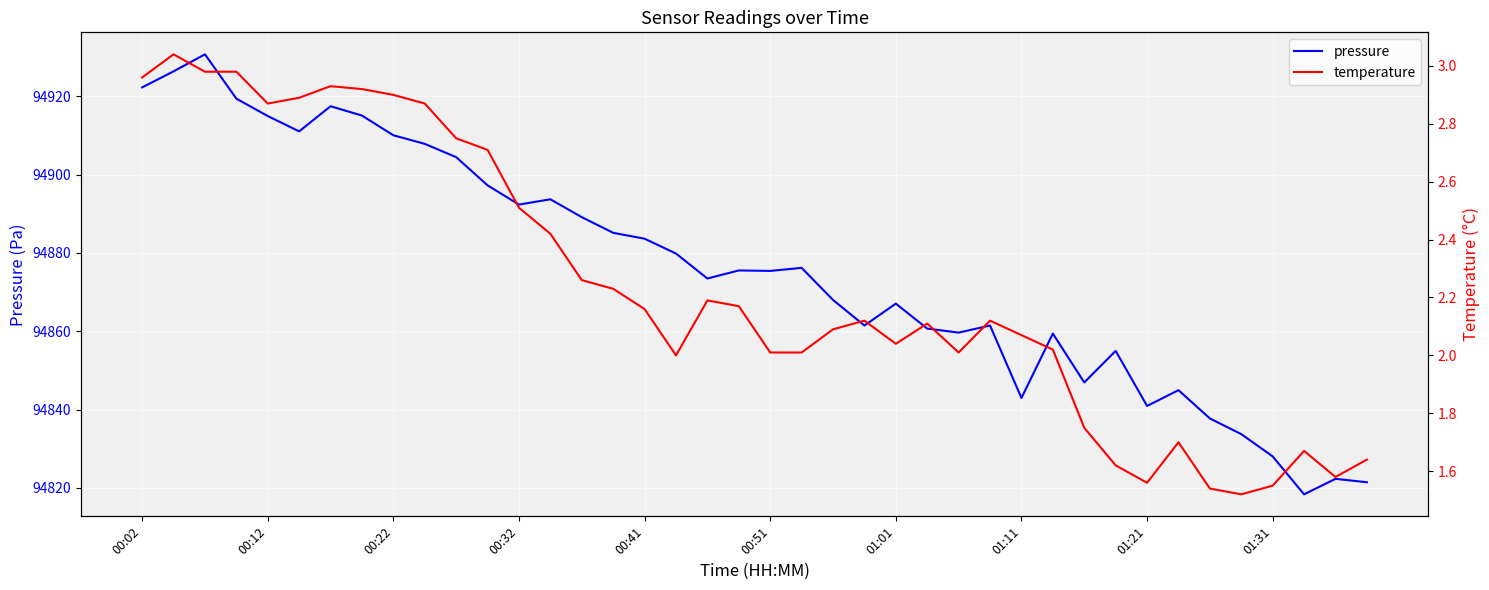

Rank the series by their maximum value, from lowest to highest.

temperature, pressure